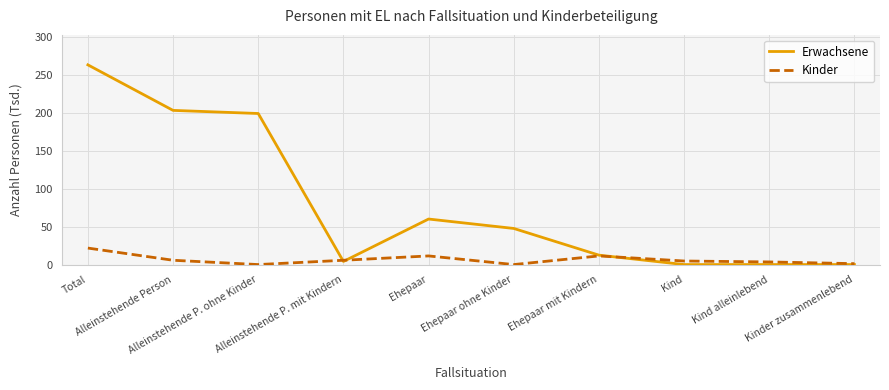

What is the highest value of the Kinder series?

21.8